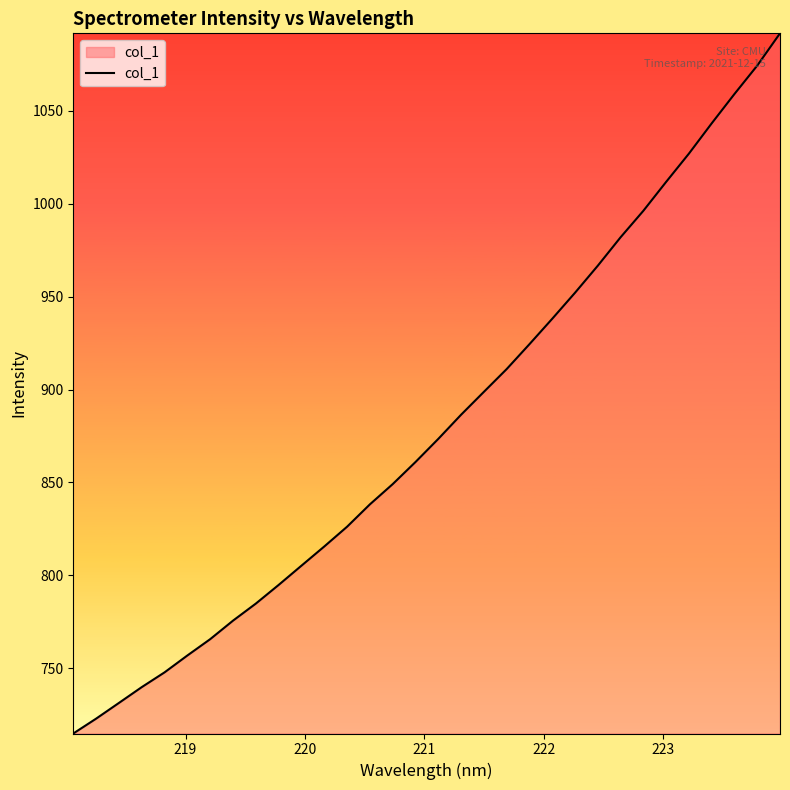

What is the difference between the maximum and minimum values?

376.9